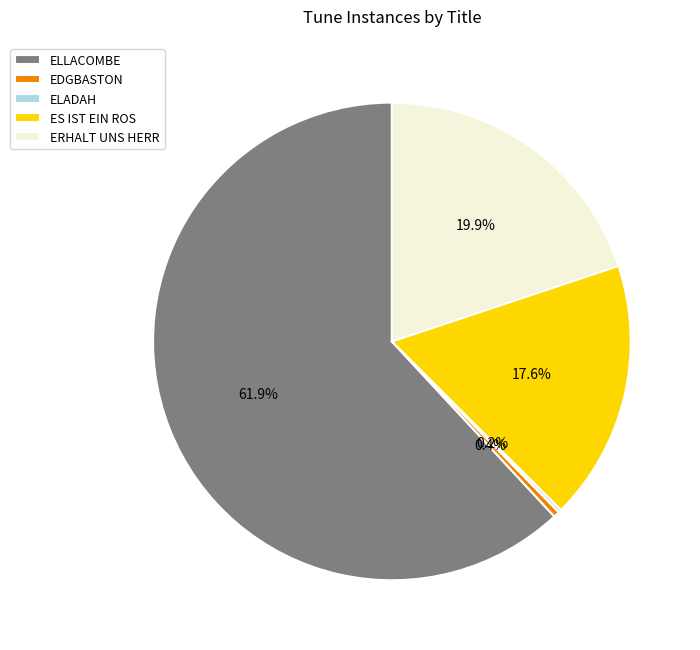

Is ELLACOMBE the majority of the pie?

Yes